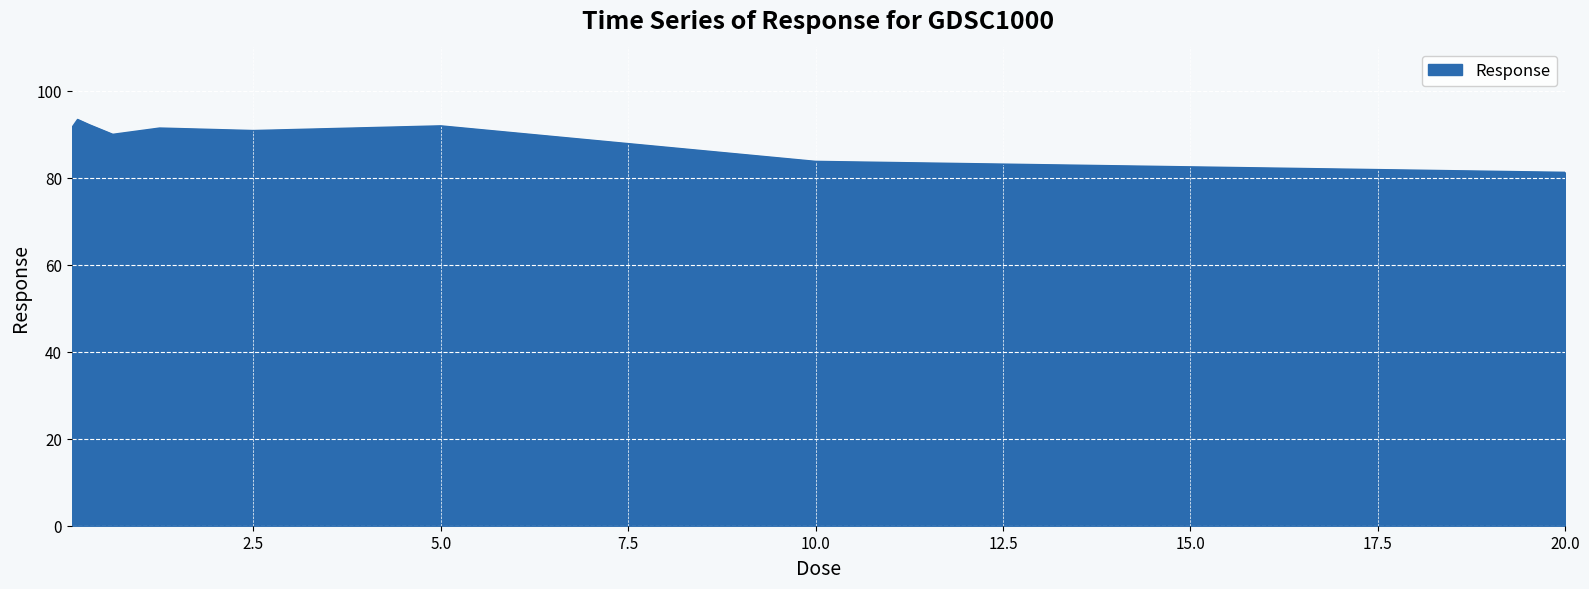

What is the greatest value displayed?

93.4